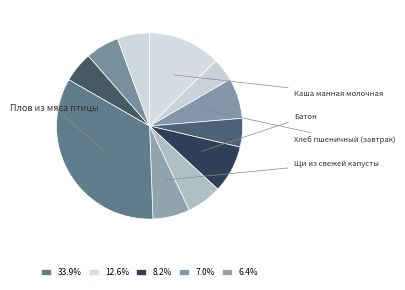

Count the number of slices in the pie.

11